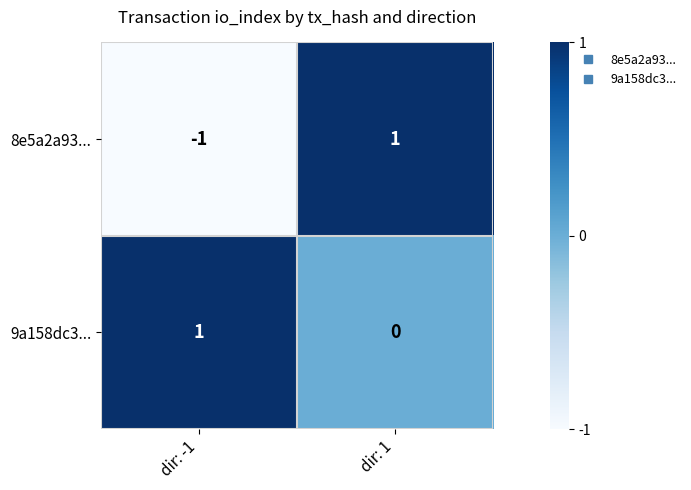

Which category has the highest value in the 9a158dc3... series?

dir: -1